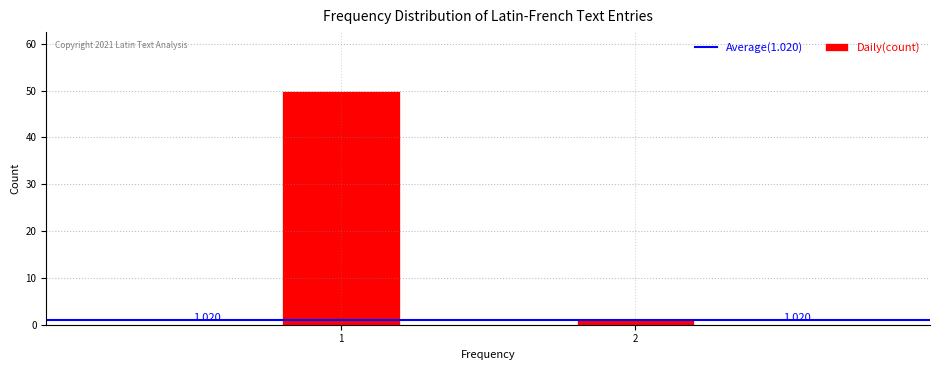

How many values are below 50?

1